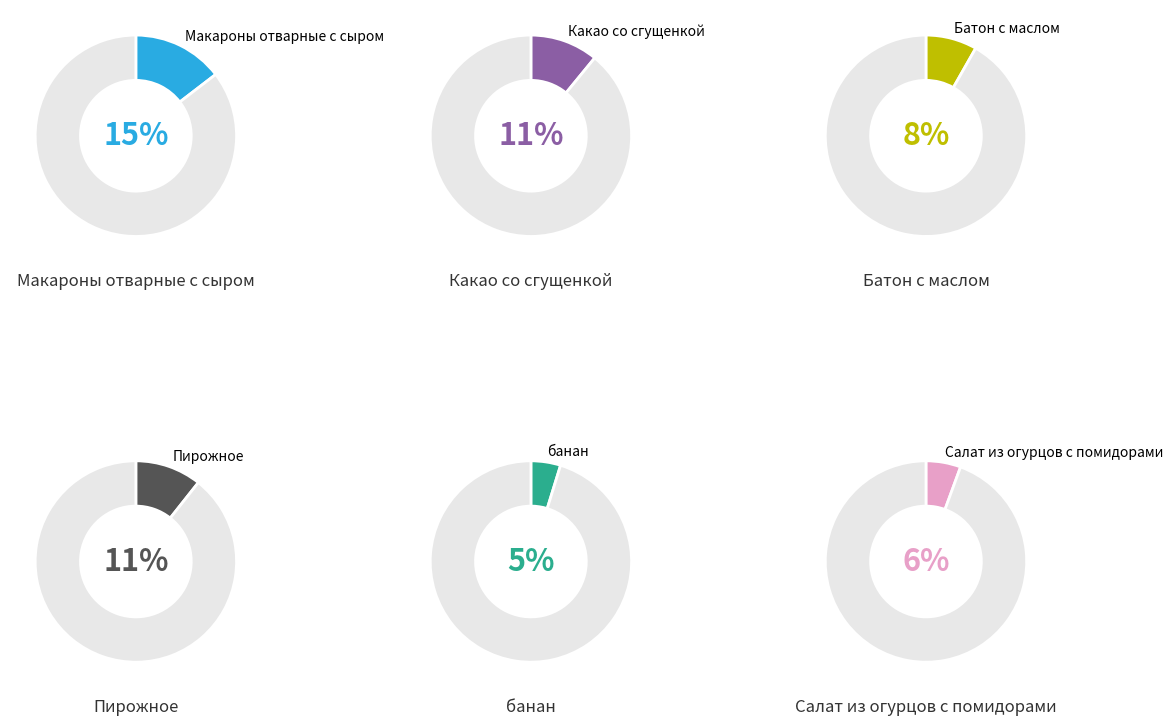

Is there any slice that represents more than half of the pie?

No